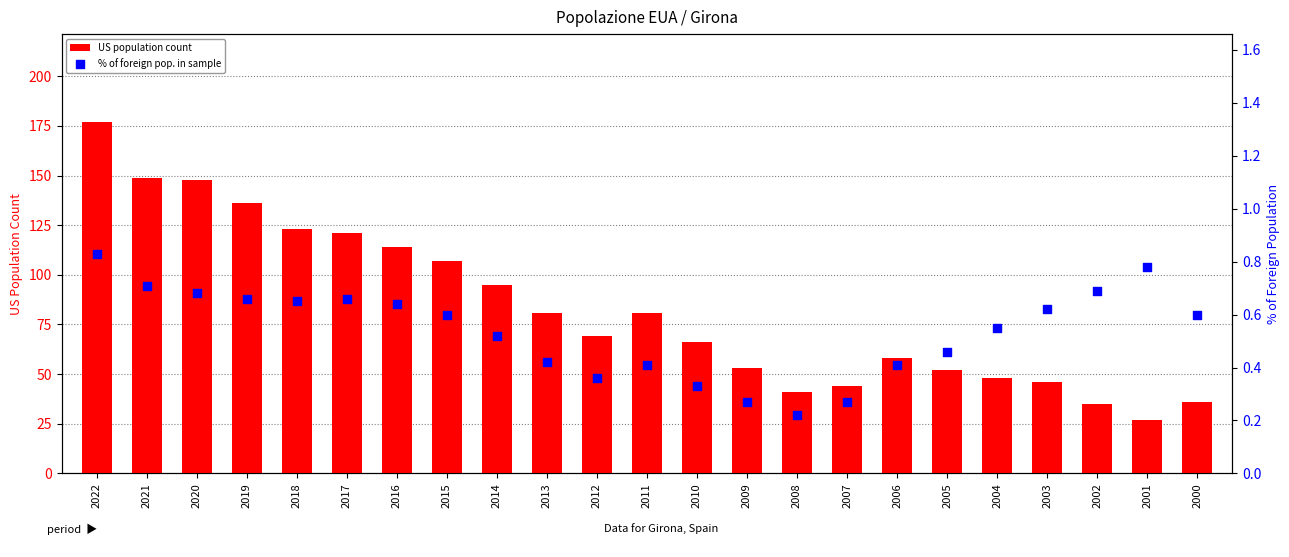

What are all the series names shown in the legend?

US population count, % of foreign pop. in sample